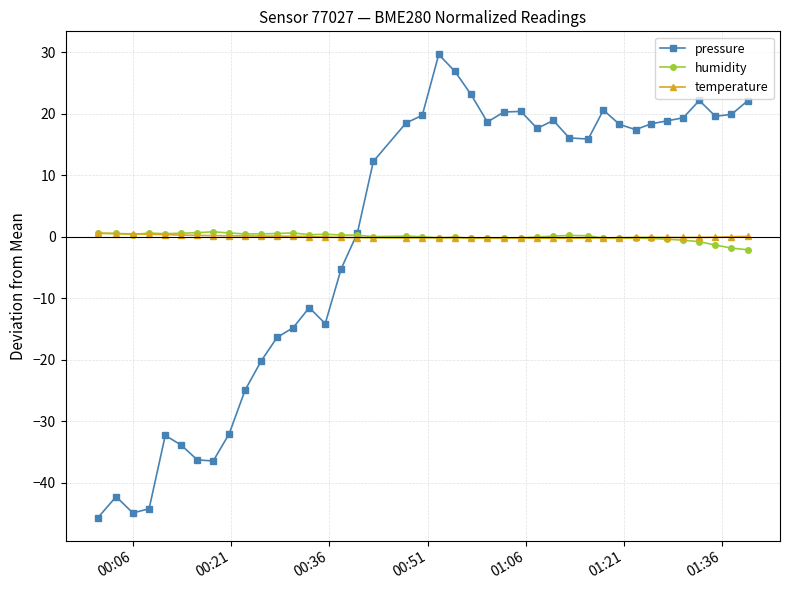

What is the difference between the maximum and minimum values in the humidity series?

2.9